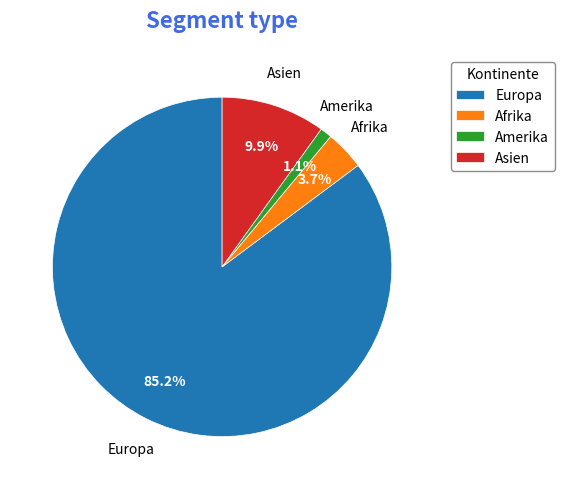

How many segments does this pie chart have?

4